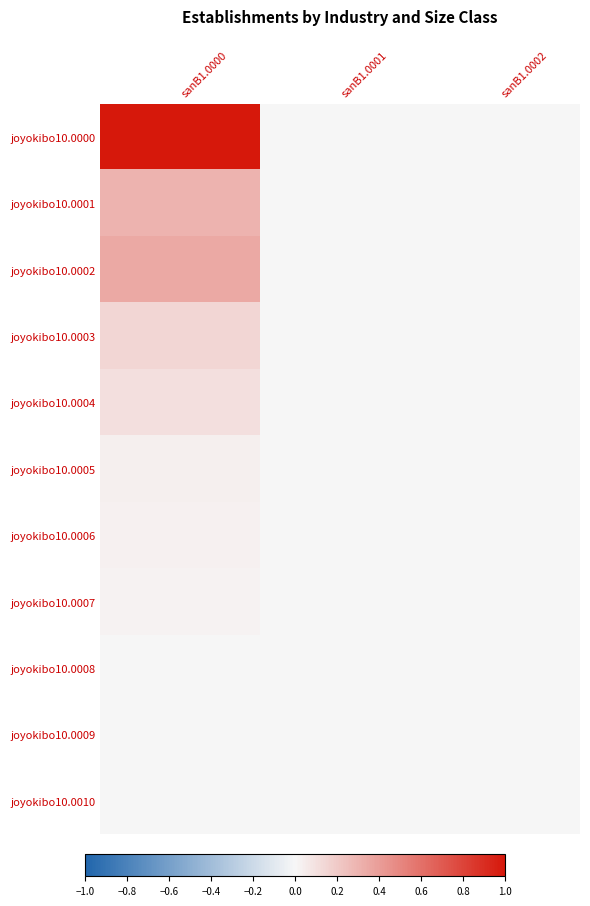

At which category is the sum across all series the highest?

sanB1.0000